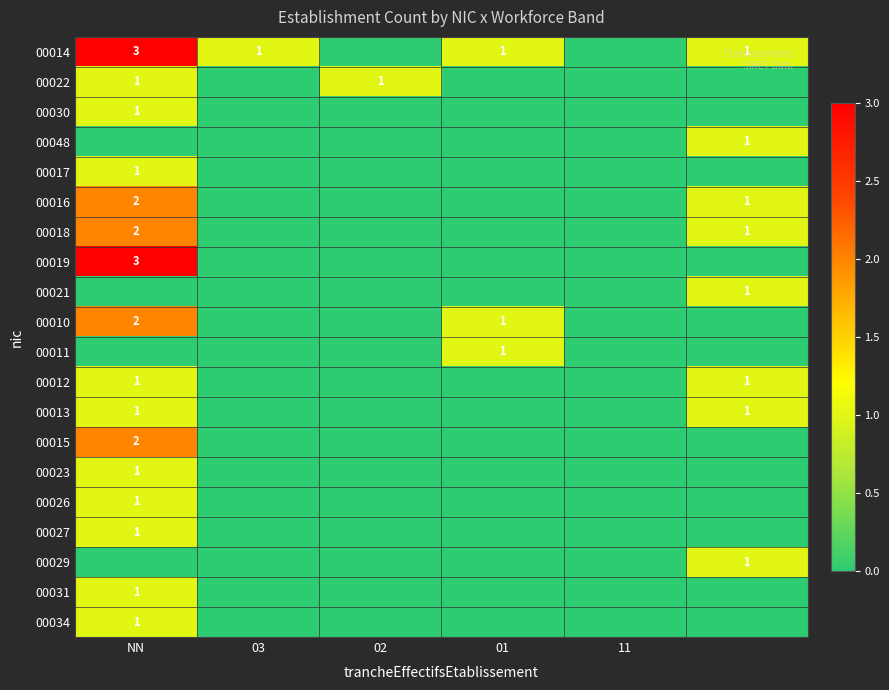

Which category has the highest value across all series?

NN